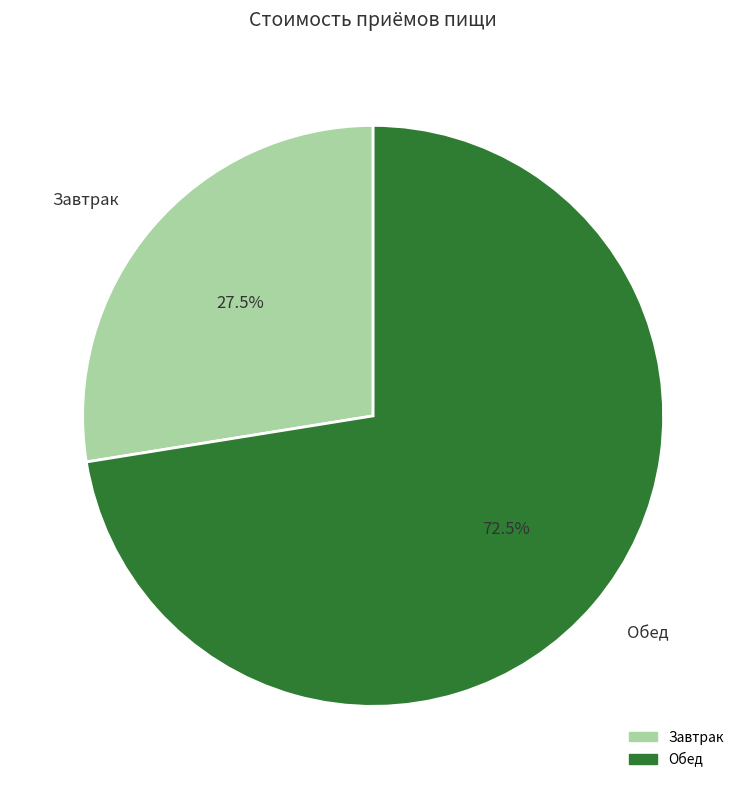

The Завтрак slice represents 13% of the pie. True or false?

False